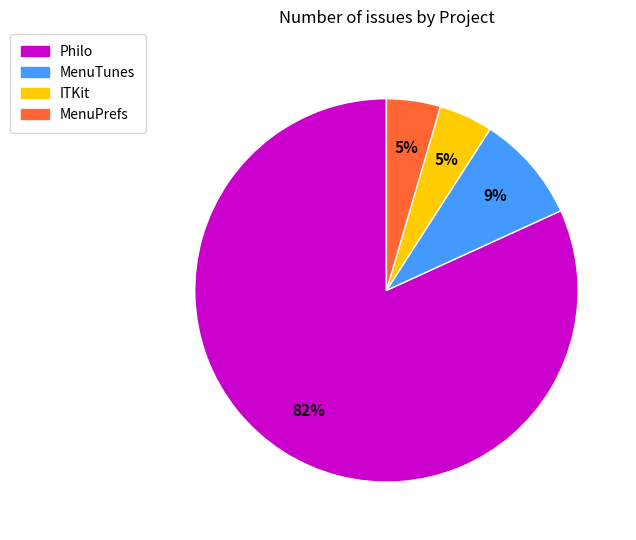

Count the number of slices in the pie.

4